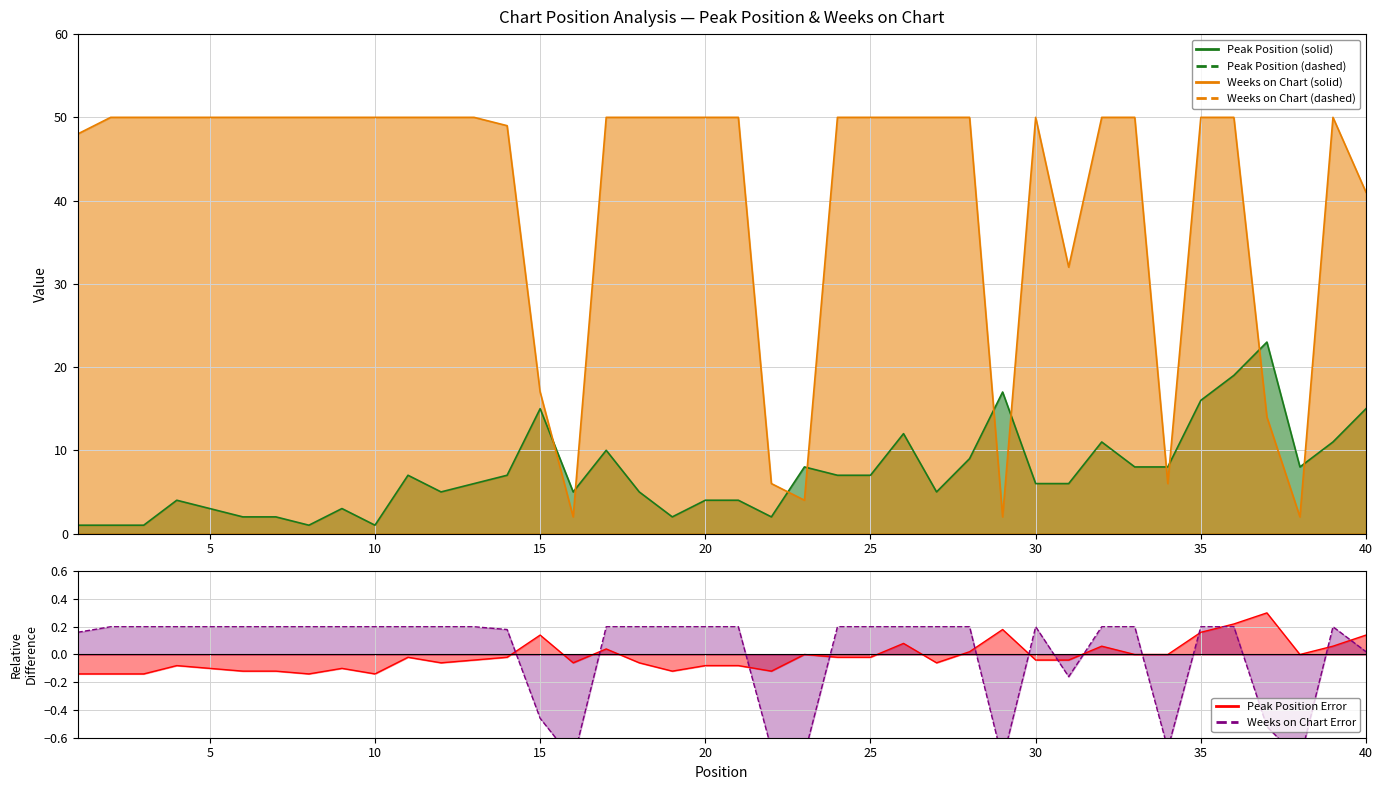

What is the average value of the Peak Position series?

7